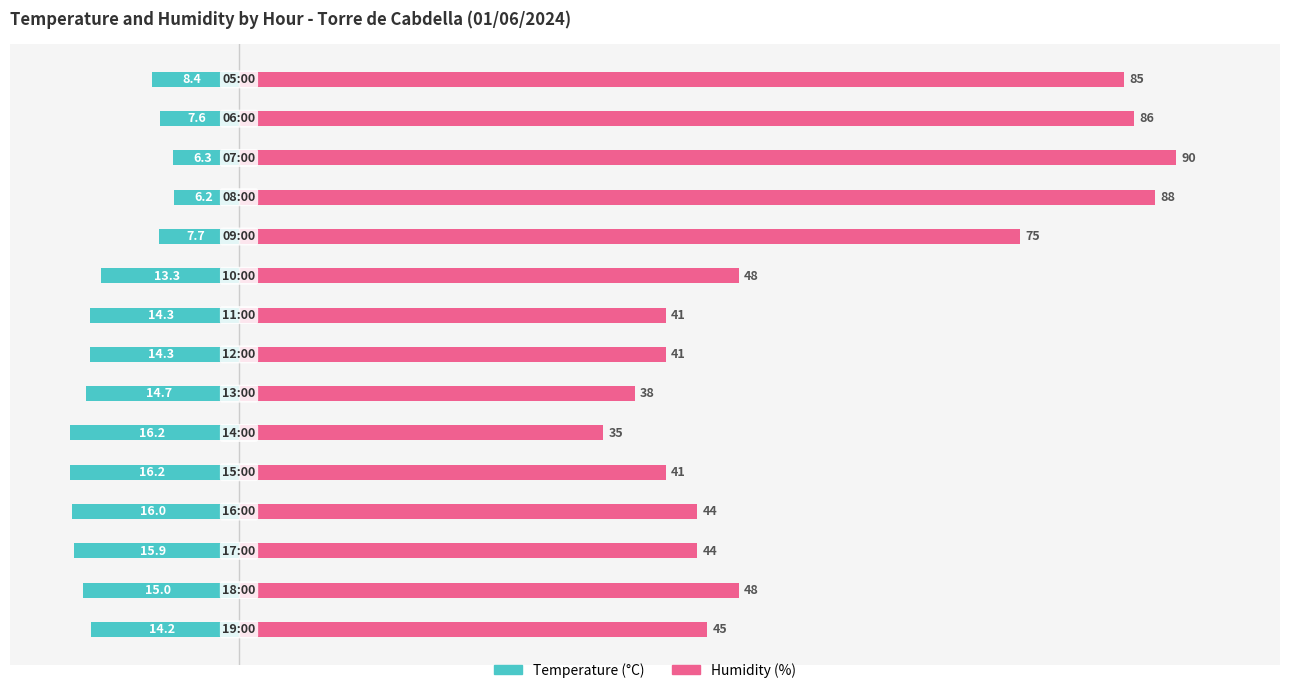

True or false: Humidity (%) has a value of 14.6 at 100.

False